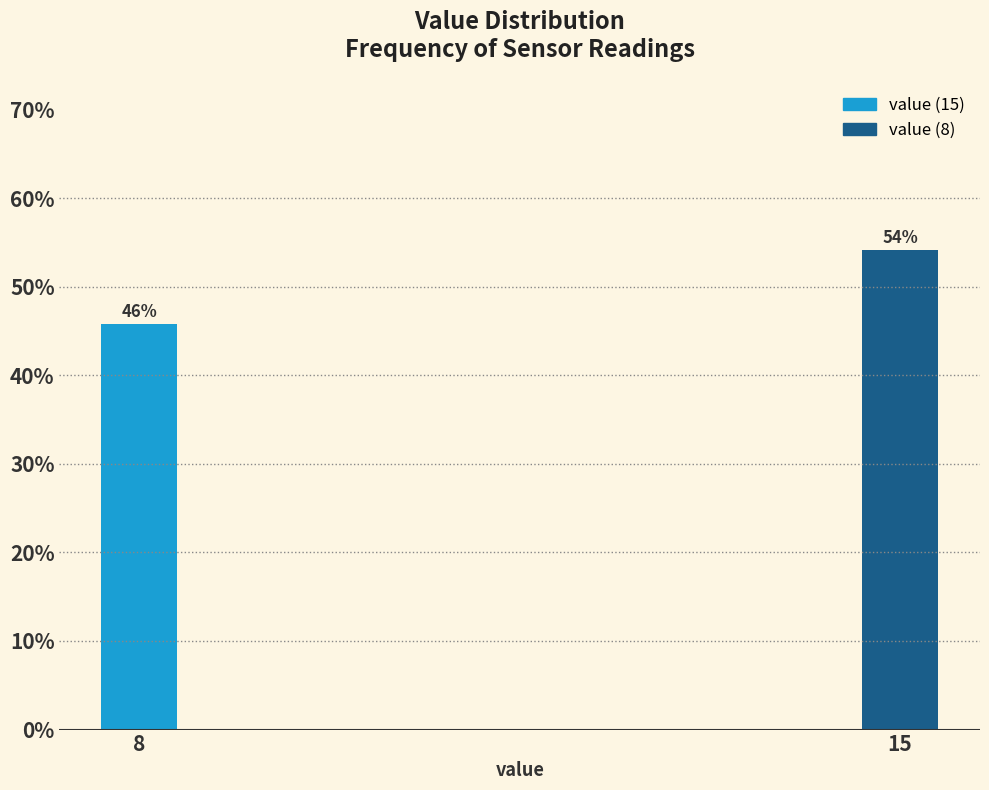

Approximately how many times larger is the value at 15 compared to 8?

1.2